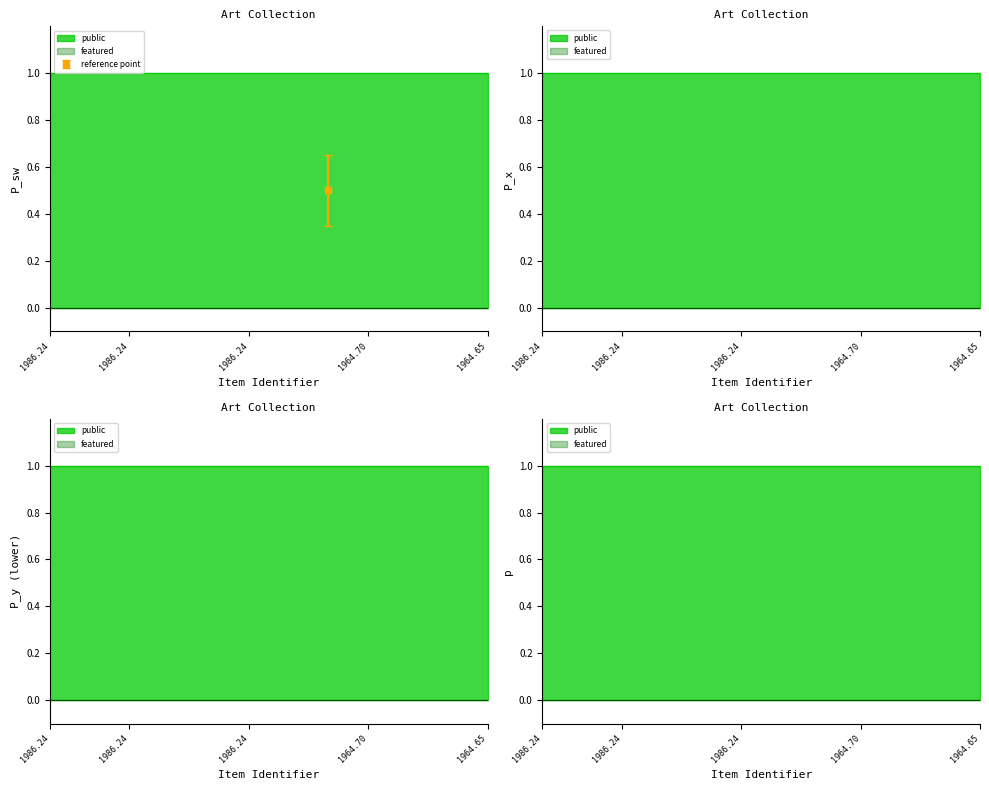

Which series has the largest total across all categories?

public